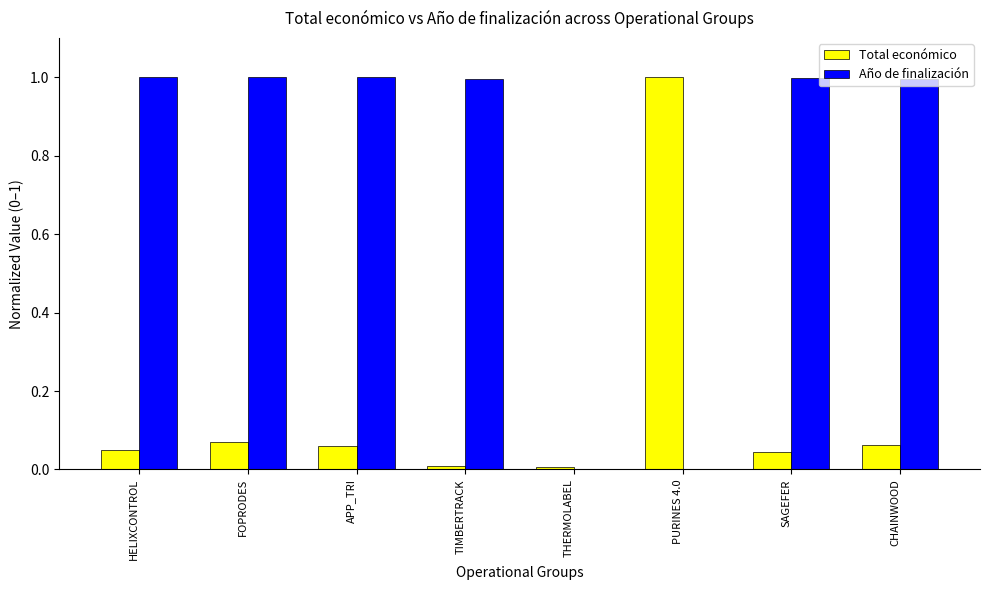

True or false: Año de finalización has a value of 0.5 at PURINES 4.0.

False